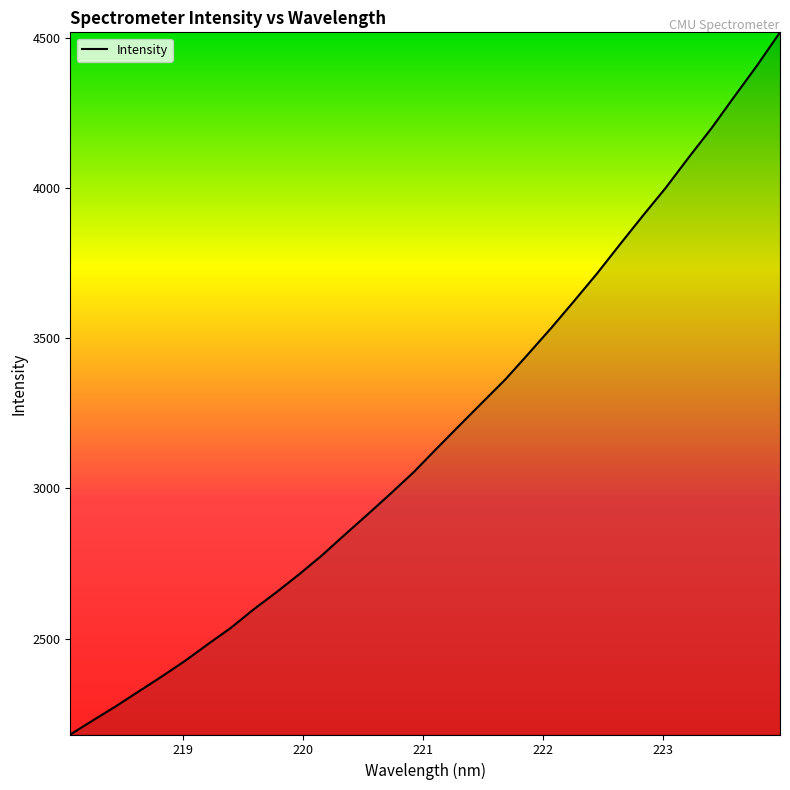

What is the maximum value shown in the chart?

4519.2